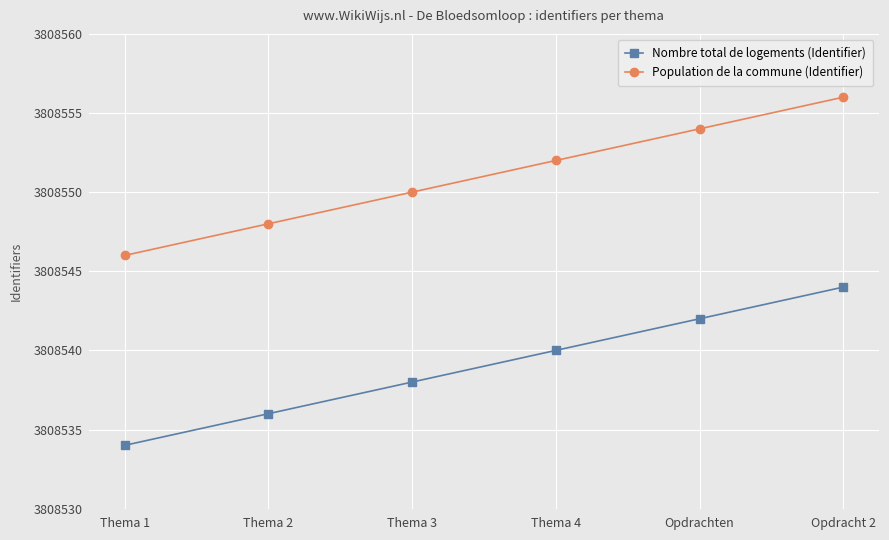

Between Opdrachten and Thema 1, which is larger?

Opdrachten